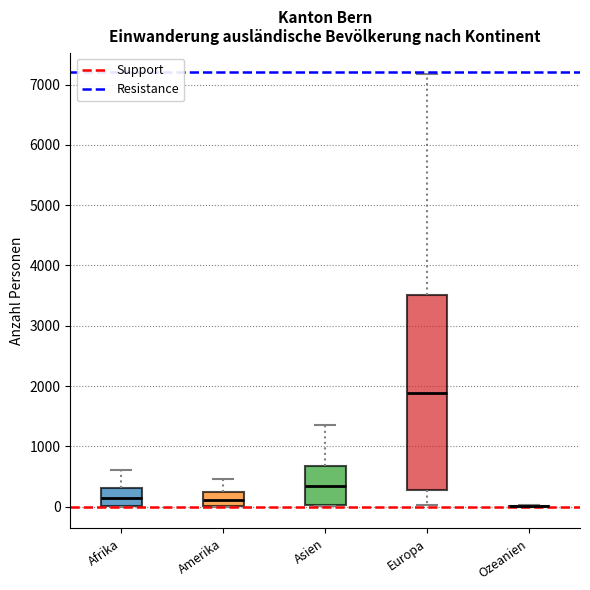

Reading left to right, transcribe this box plot: for each box, give where its median line is, the range the box spans, and where its two whiskers end, as read against the y-axis. The values are not printed on the chart, so give them approximately, as read against the axis.

Afrika: median 200, box 0 to 300, whiskers 0 to 600
Amerika: median 100, box 0 to 200, whiskers 0 to 500
Asien: median 300, box 0 to 700, whiskers 0 to 1400
Europa: median 1900, box 300 to 3500, whiskers 0 to 7200
Ozeanien: box collapsed to a line at 0, whiskers 0 to 0